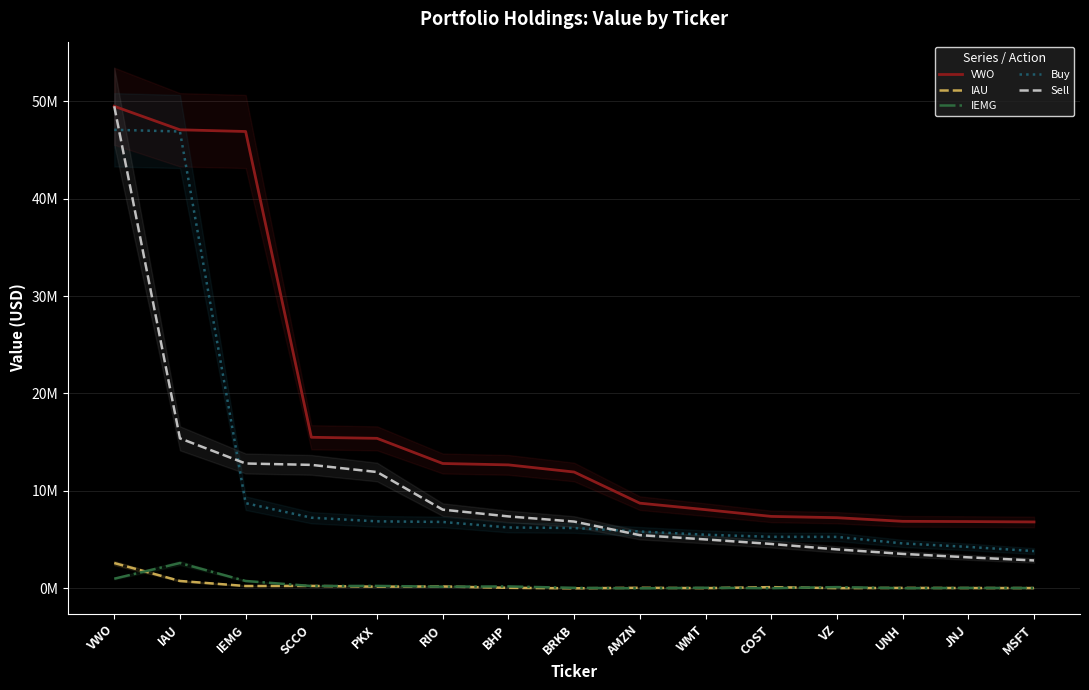

Is this an area chart (filled region under the line)?

No